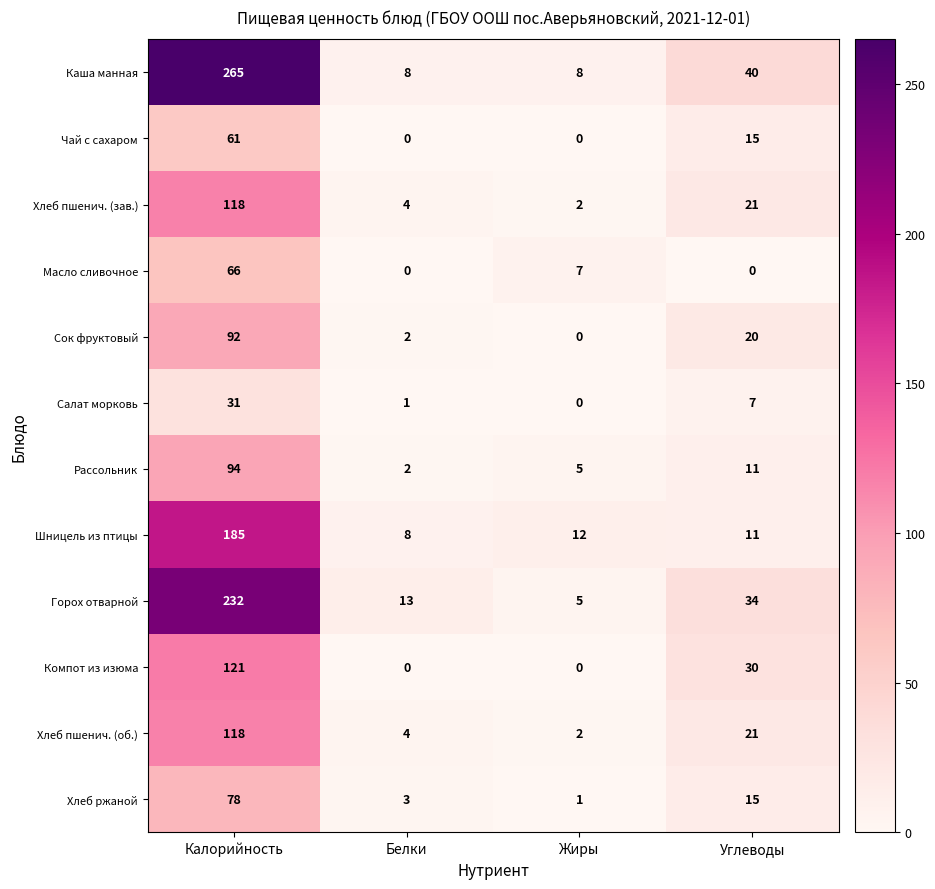

Is it true that Хлеб ржаной equals 9 at Углеводы?

False